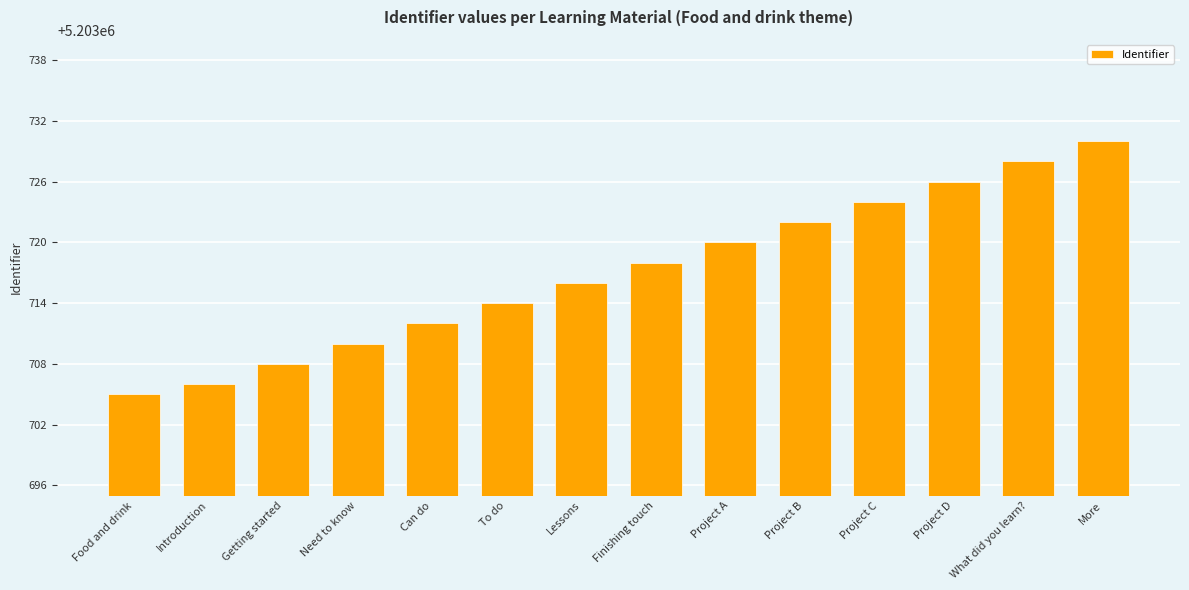

The chart shows a value of 5203710 at Need to know. True or false?

True